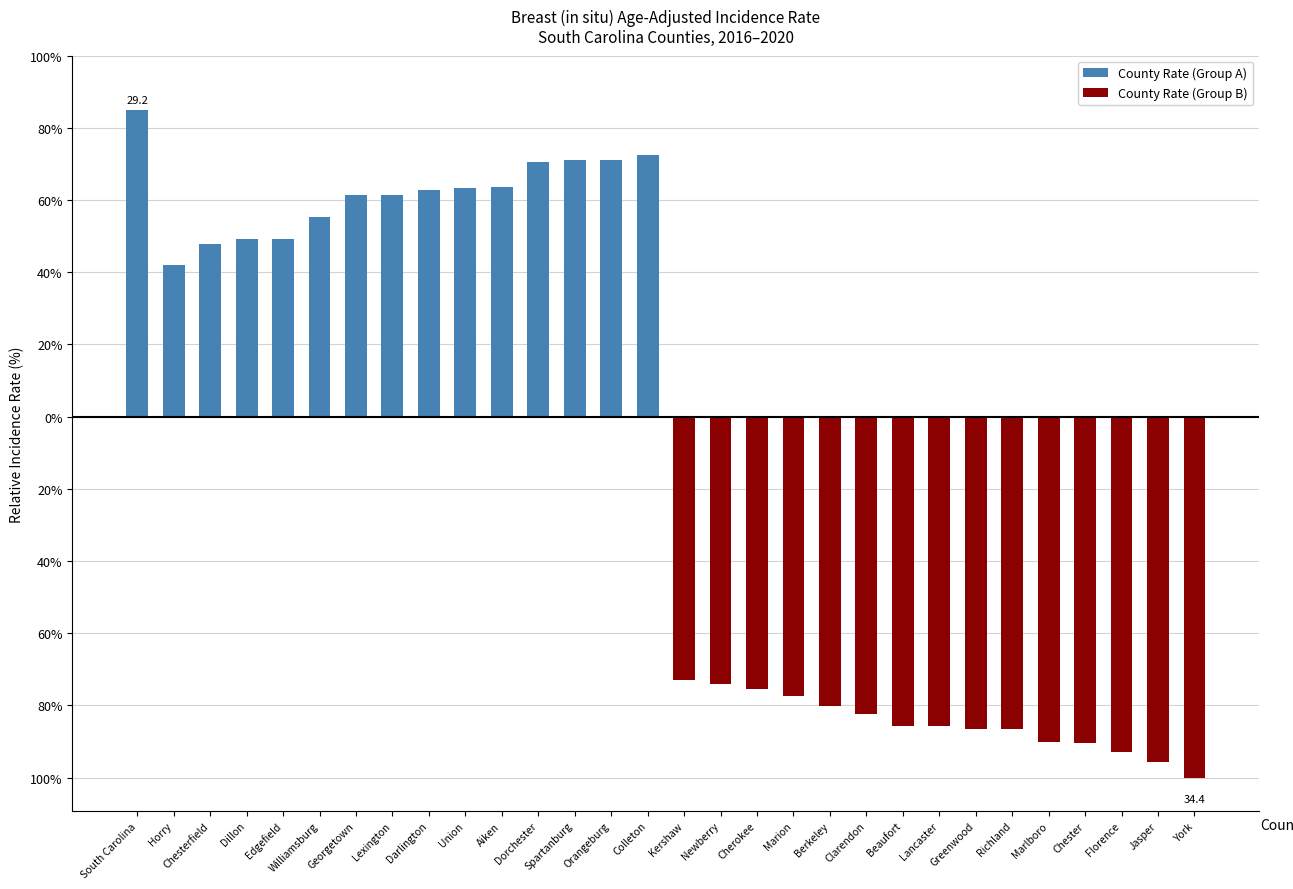

True or false: County Rate (Group A) has a value of 63.7 at Aiken.

True